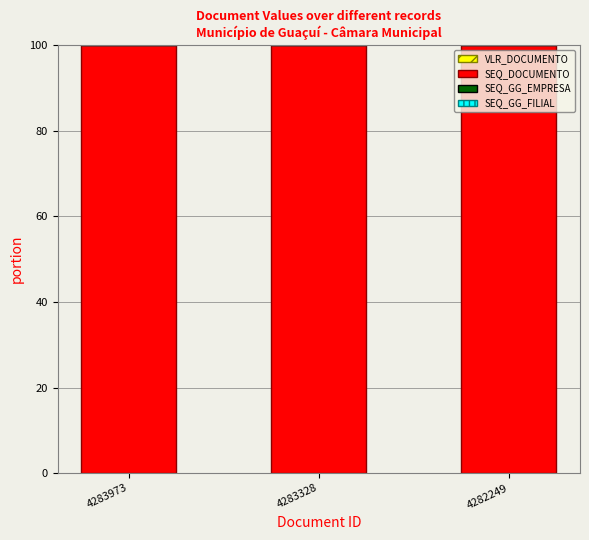

How many series are shown in this chart?

4